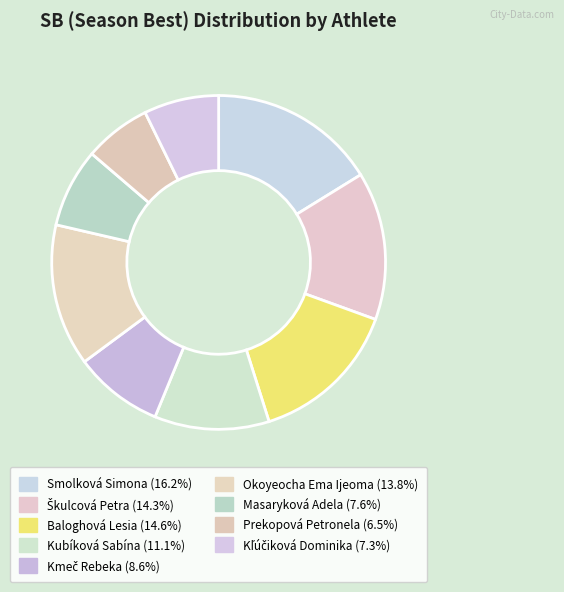

How many slices are in this pie chart?

9